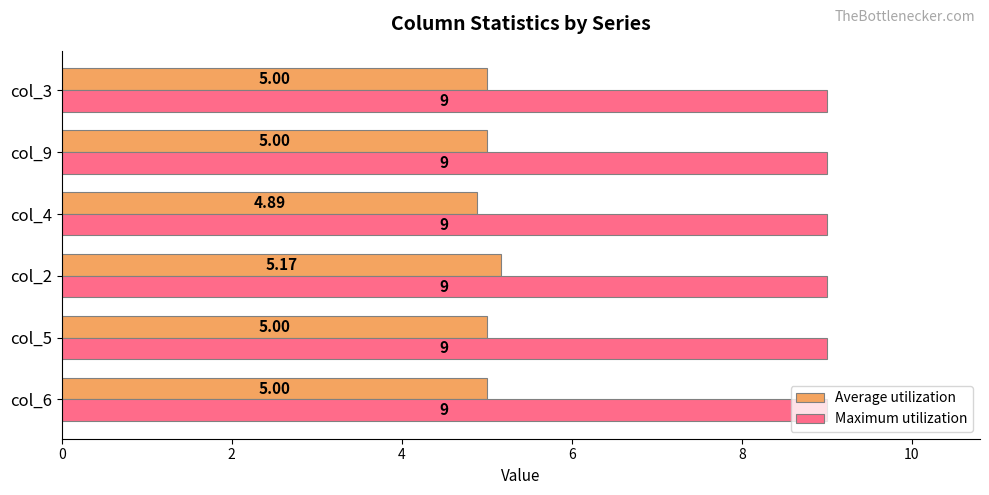

Which series has the widest spread of values?

Average utilization